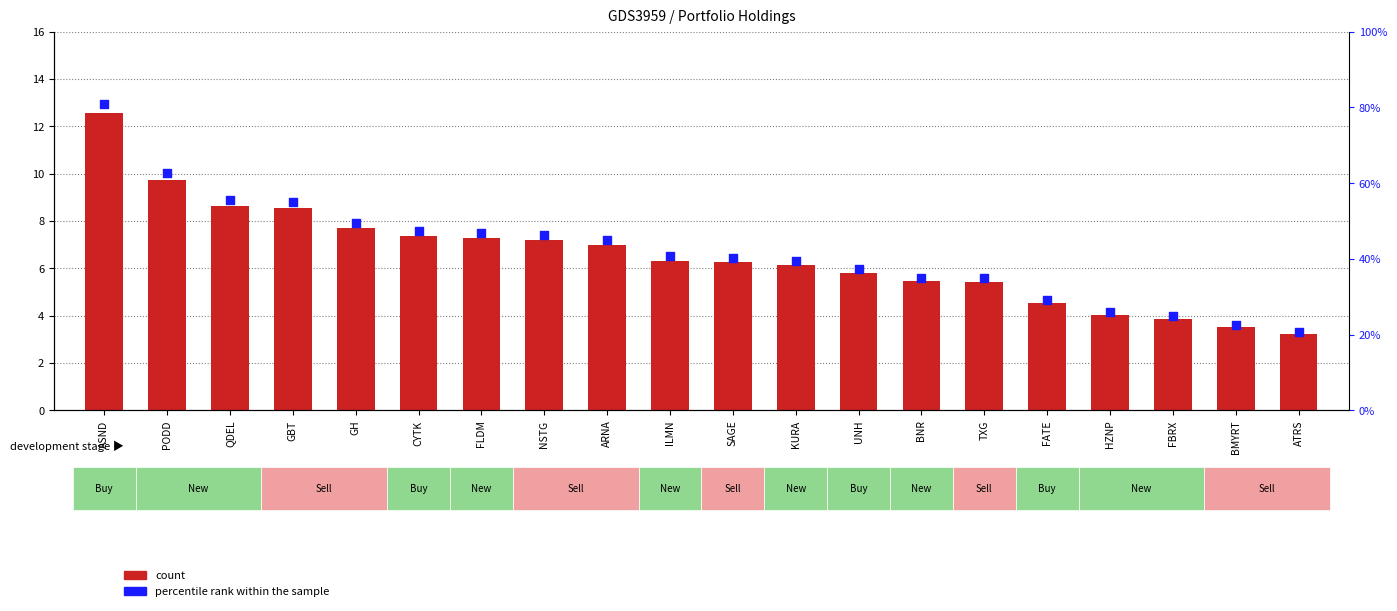

Between GH and QDEL, which is larger?

QDEL